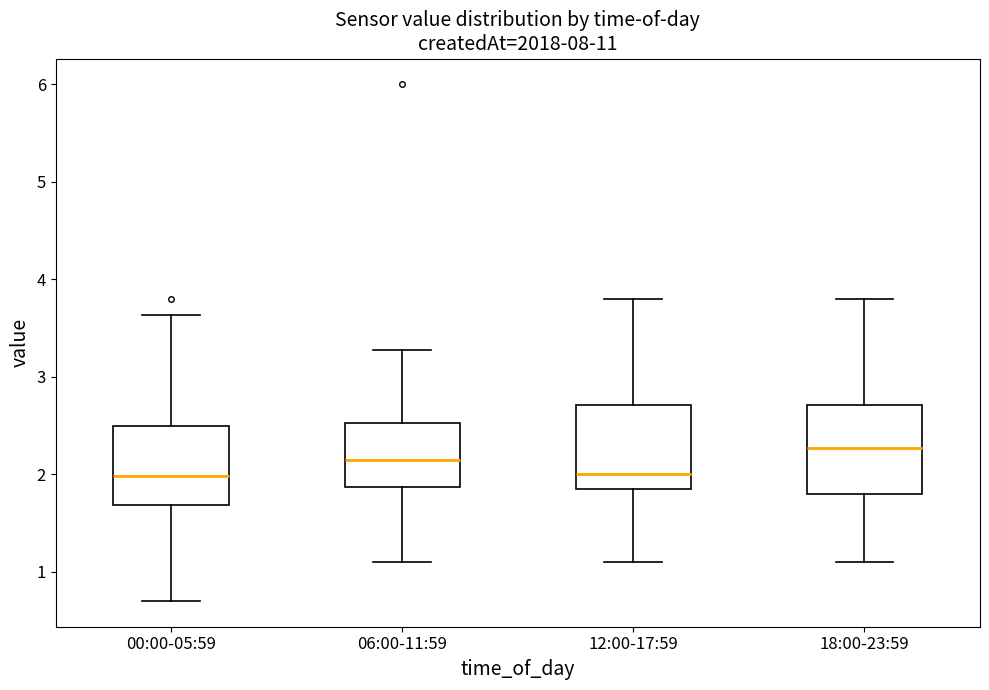

Reading left to right, read every box against the y-axis: the position of its median line, the range the box covers, and the ends of its whiskers. The values are not printed on the chart, so give them approximately, as read against the axis.

00:00-05:59: median 2.0, box 1.7 to 2.5, whiskers 0.7 to 3.6
06:00-11:59: median 2.2, box 1.9 to 2.5, whiskers 1.1 to 3.3
12:00-17:59: median 2.0, box 1.8 to 2.7, whiskers 1.1 to 3.8
18:00-23:59: median 2.3, box 1.8 to 2.7, whiskers 1.1 to 3.8